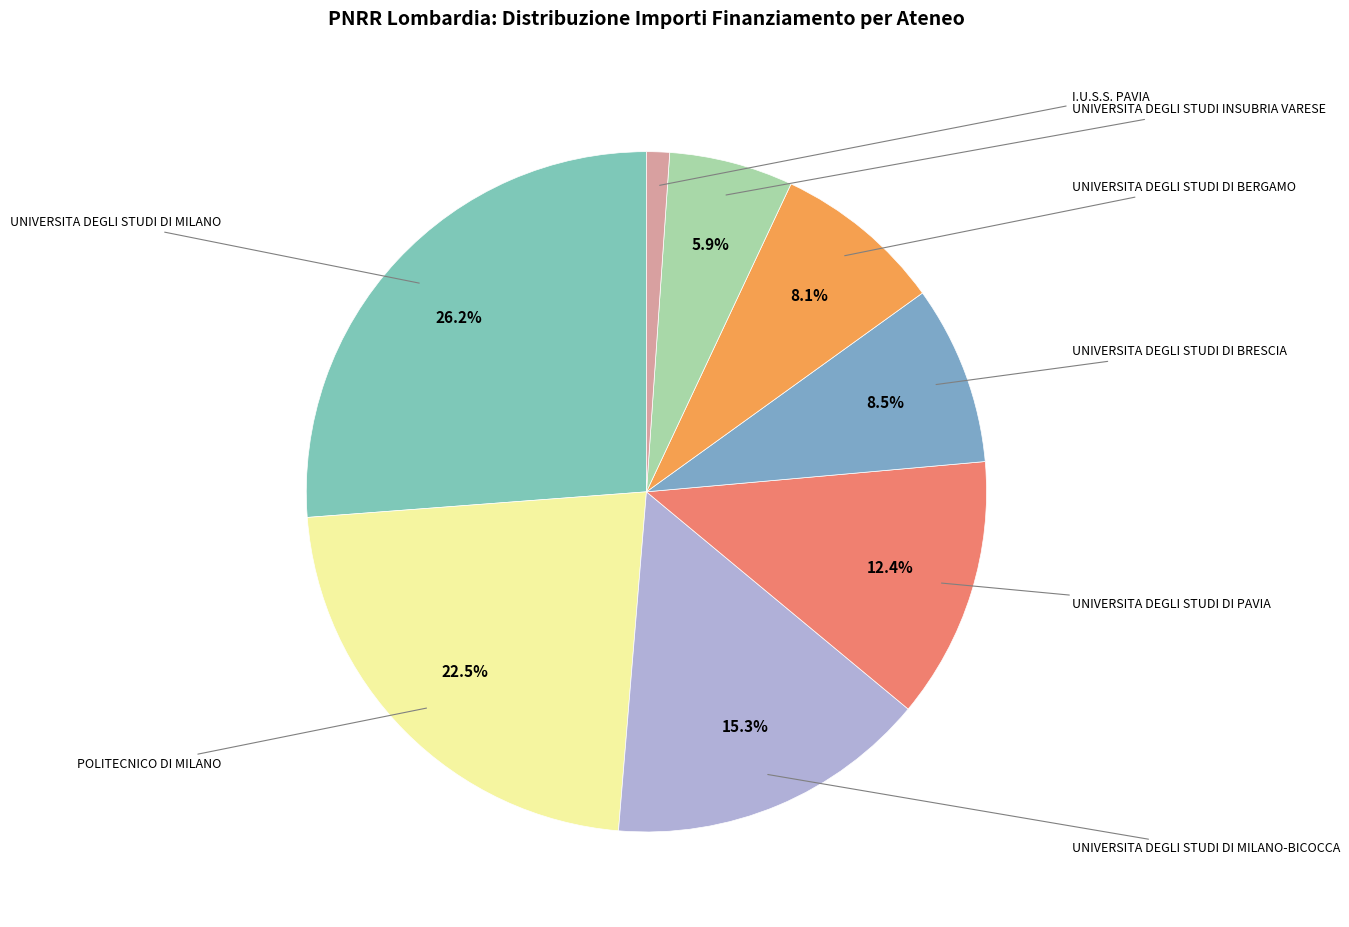

To the nearest percent, what is the difference between the largest and smallest slice percentages?

25%